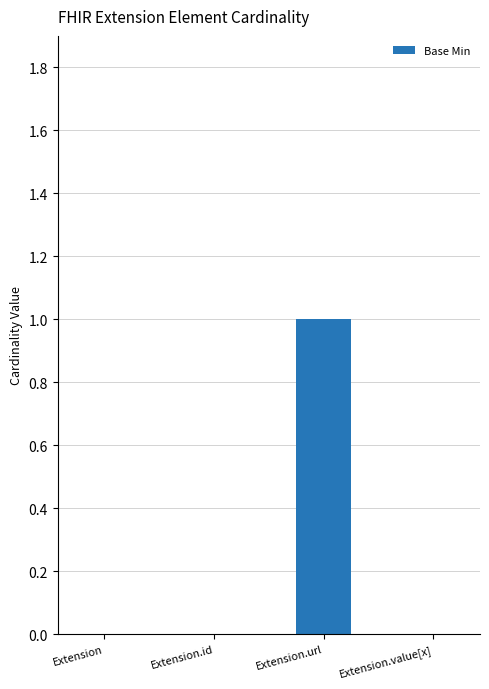

Which category has the highest value across all series?

Extension.url